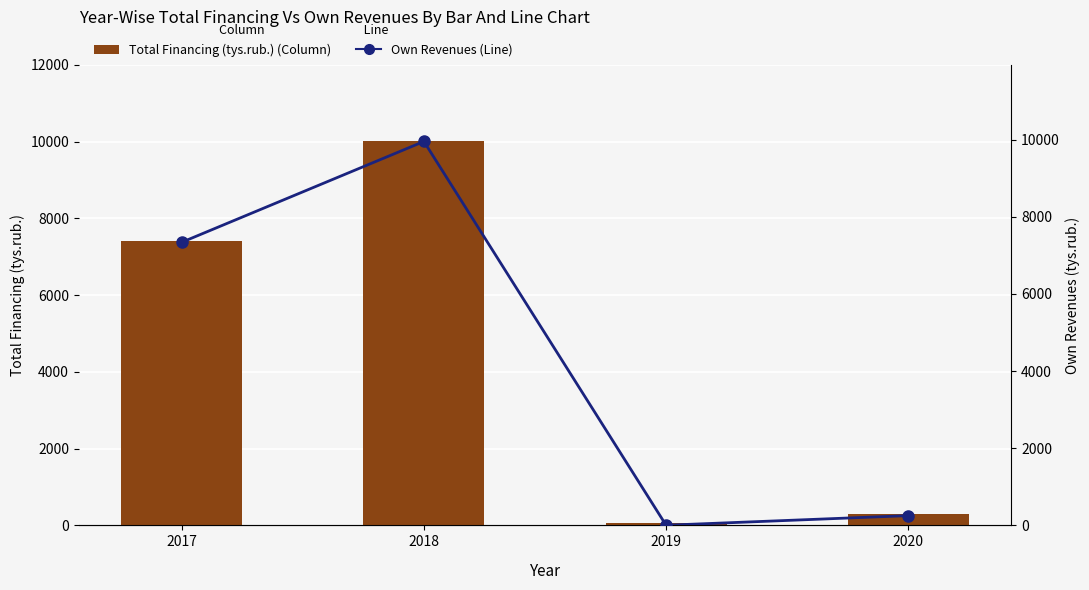

At which category is the sum across all series the highest?

2018